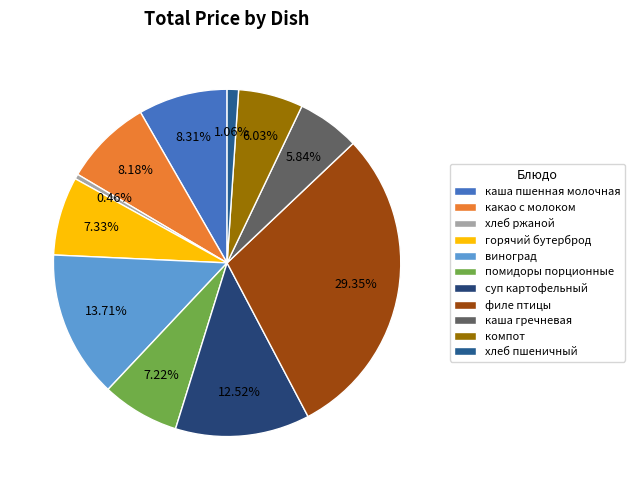

Rank the categories by value from lowest to highest.

хлеб ржаной, хлеб пшеничный, каша гречневая, компот, помидоры порционные, горячий бутерброд, какао с молоком, каша пшенная молочная, суп картофельный, виноград, филе птицы